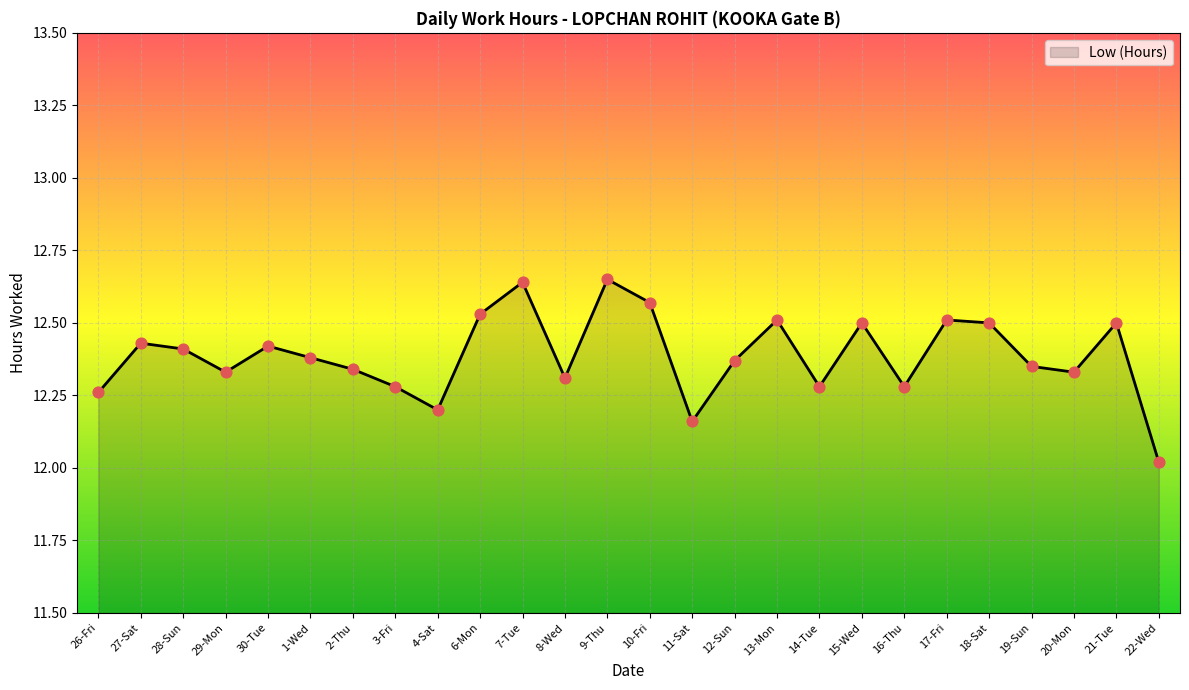

Which has a higher value, 21-Tue or 27-Sat?

21-Tue